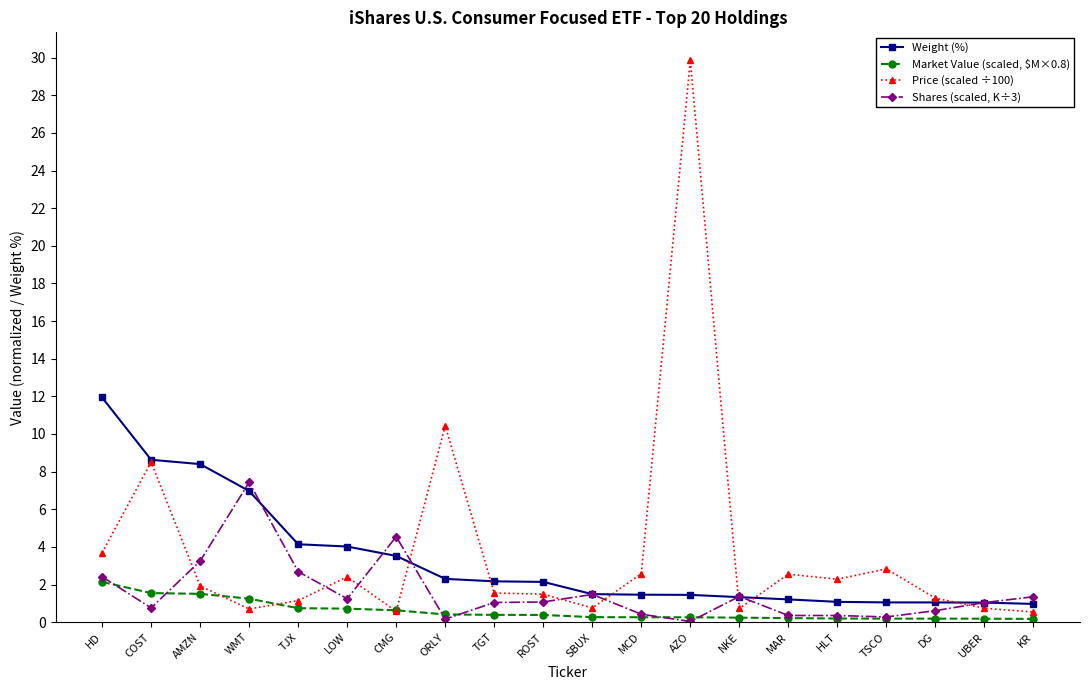

True or false: Price (scaled ÷100) has more than 0 interior local peaks.

True